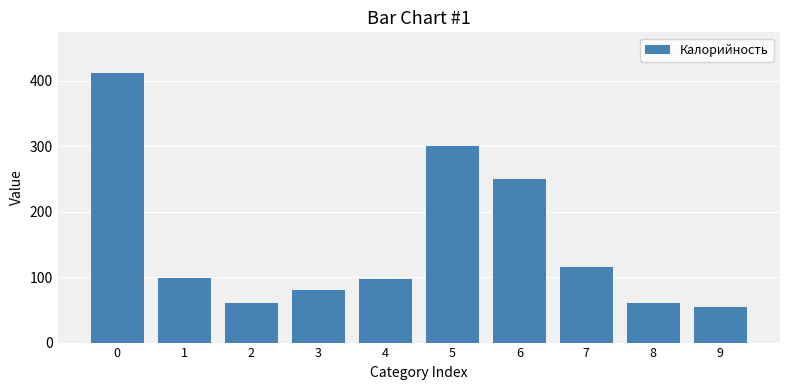

Between 7 and 8, which is larger?

7